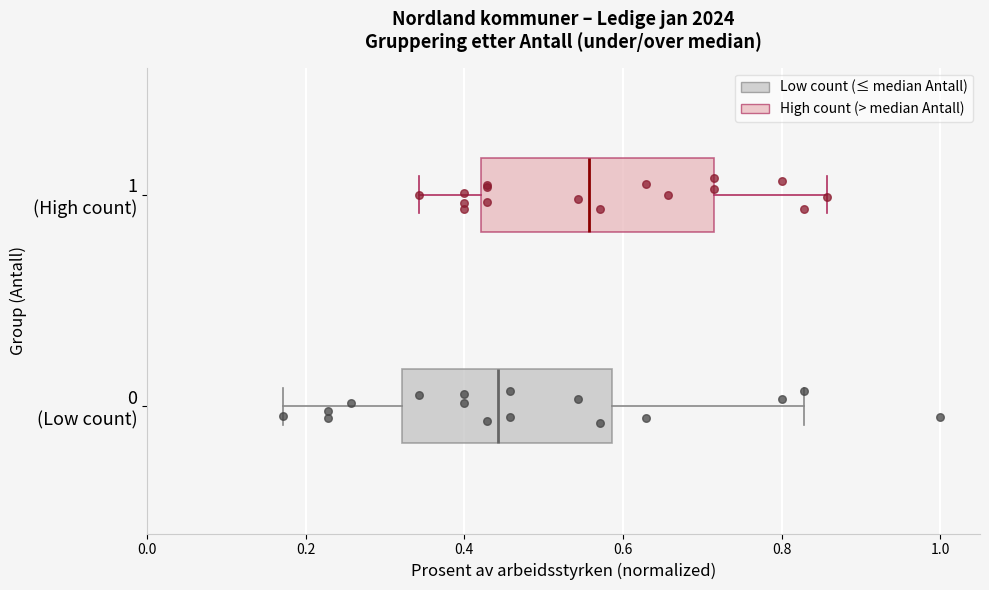

Where does the left whisker of the box for 0 (Low count) end on the x-axis? The values are not printed on the chart, so give them approximately, as read against the axis.

0.18